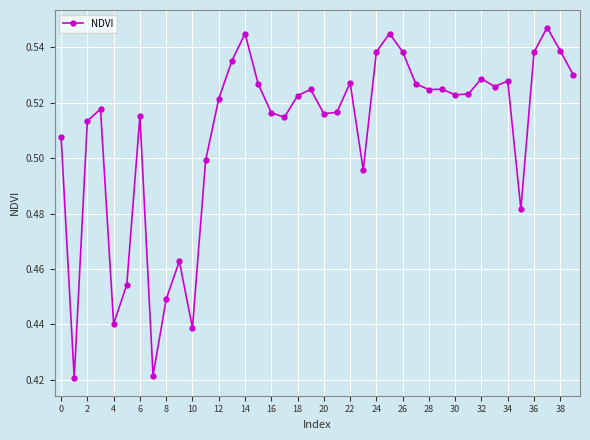

True or false: the data has more than 2 interior local peaks.

True